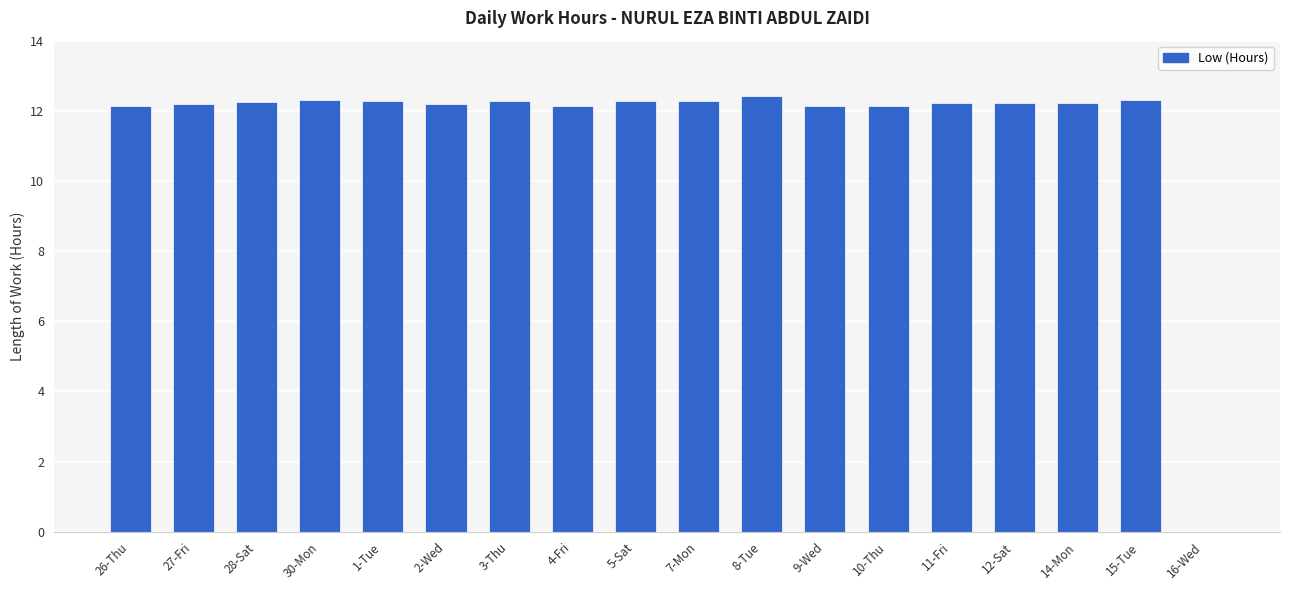

Approximately how many times larger is the value at 15-Tue compared to 11-Fri?

1.0